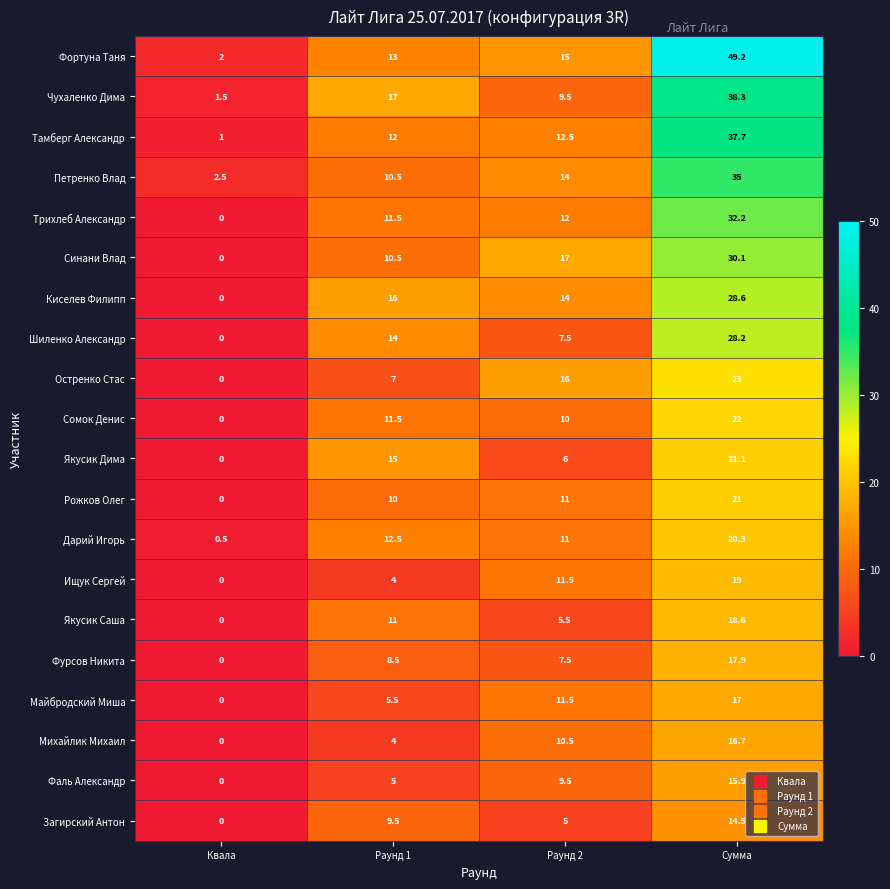

What is the approximate value of Киселев Филипп at Раунд 2?

14.0